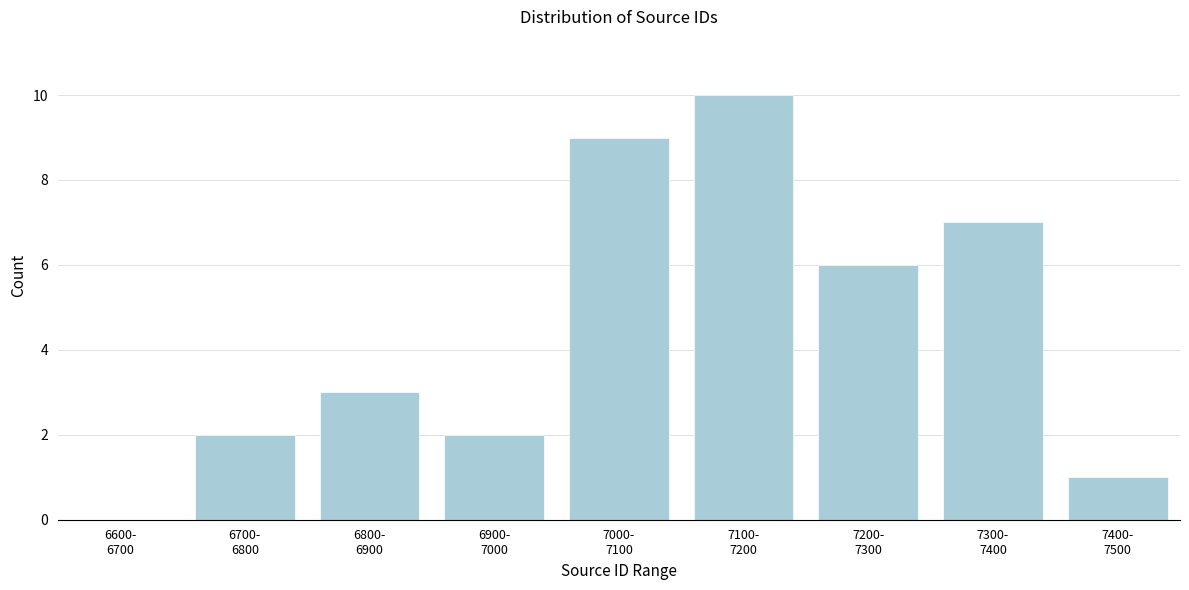

What is the sum of all values?

40